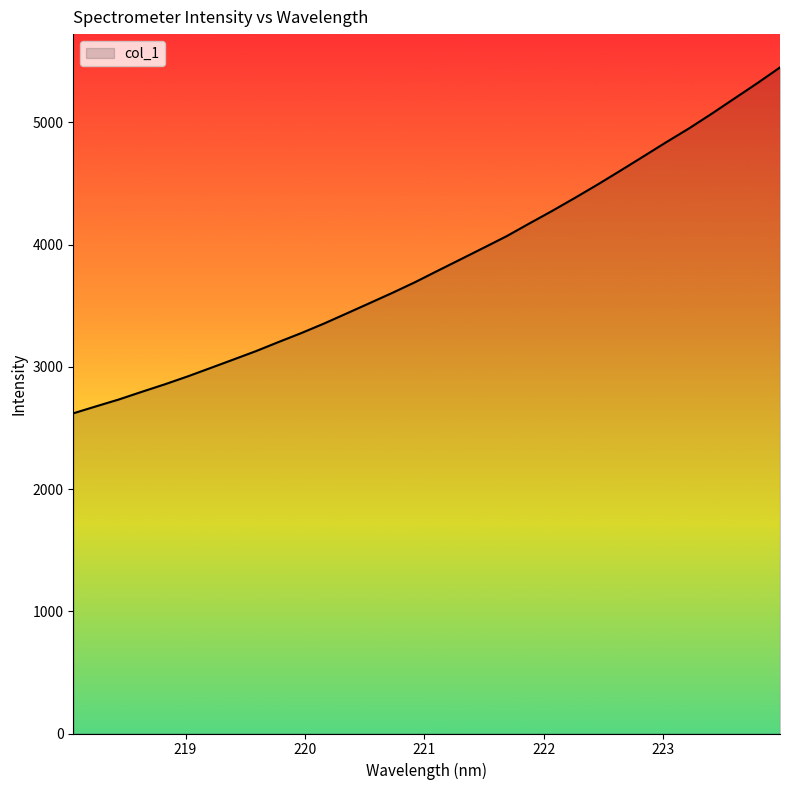

What is the difference between the maximum and minimum values?

2830.5